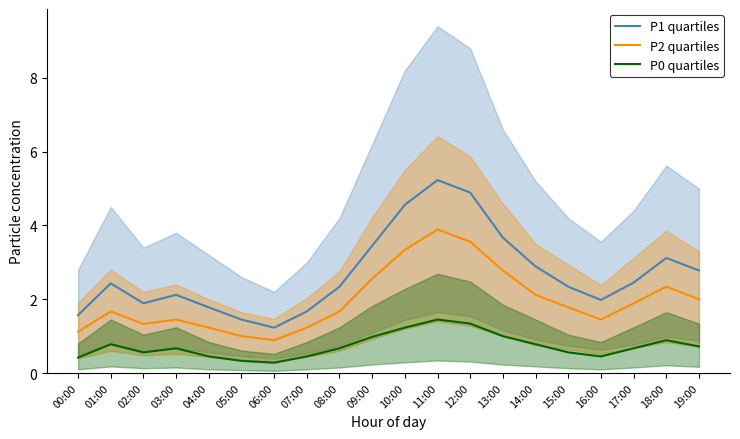

List the labels in order of P1 quartiles value, smallest first.

06:00, 05:00, 00:00, 07:00, 04:00, 02:00, 16:00, 03:00, 08:00, 15:00, 01:00, 17:00, 19:00, 14:00, 18:00, 09:00, 13:00, 10:00, 12:00, 11:00